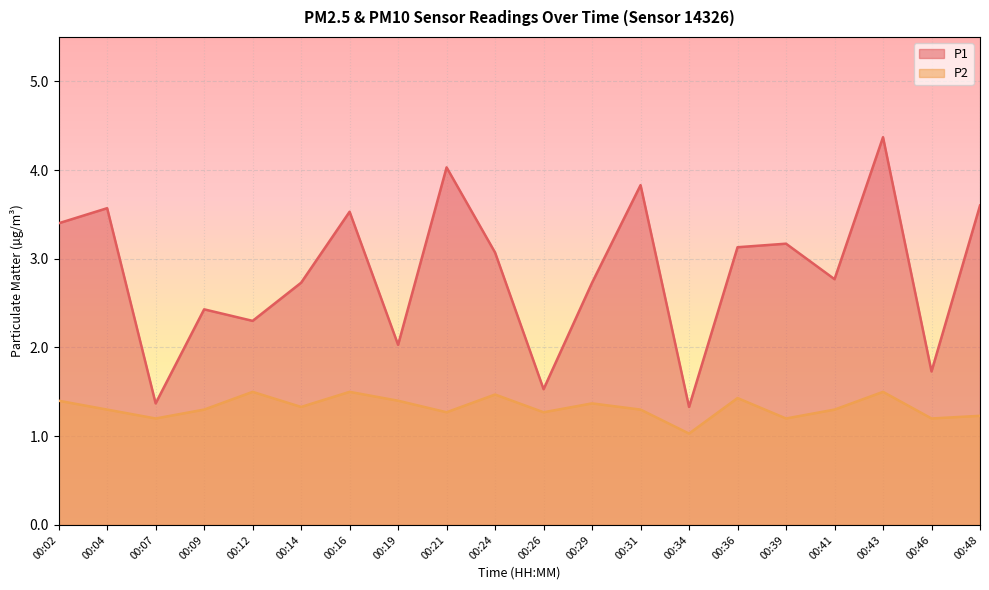

The P1 series shows 3.6 at 00:04. True or false?

True